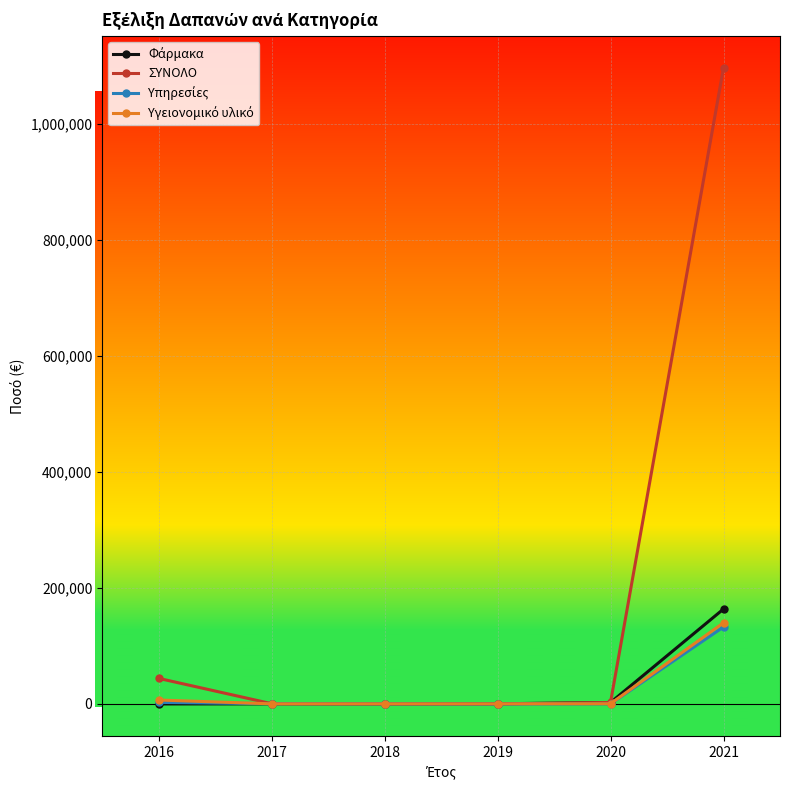

How many categories are shown in the chart?

6